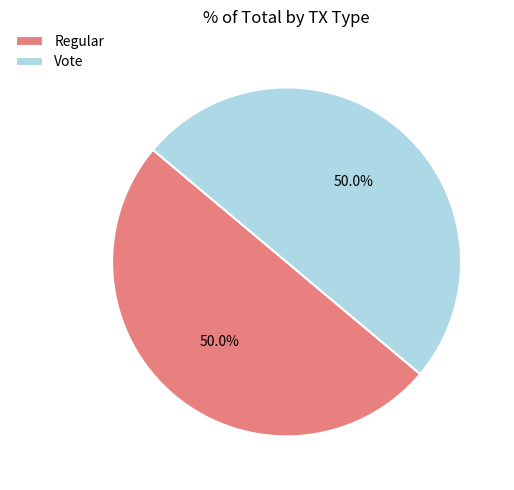

Approximately how many times larger is the value at Regular compared to Vote?

1.0